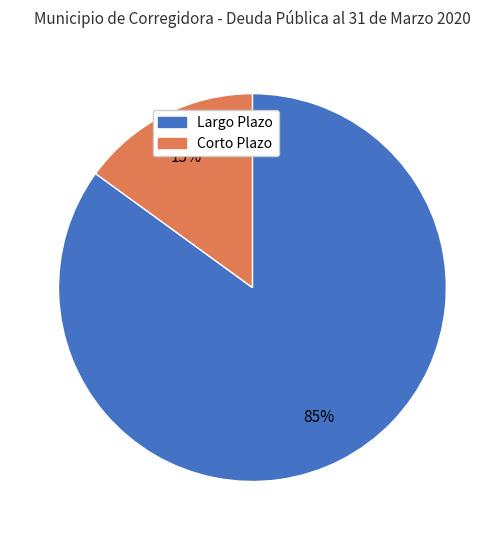

To the nearest percent, what percentage of the pie is Corto Plazo?

15%